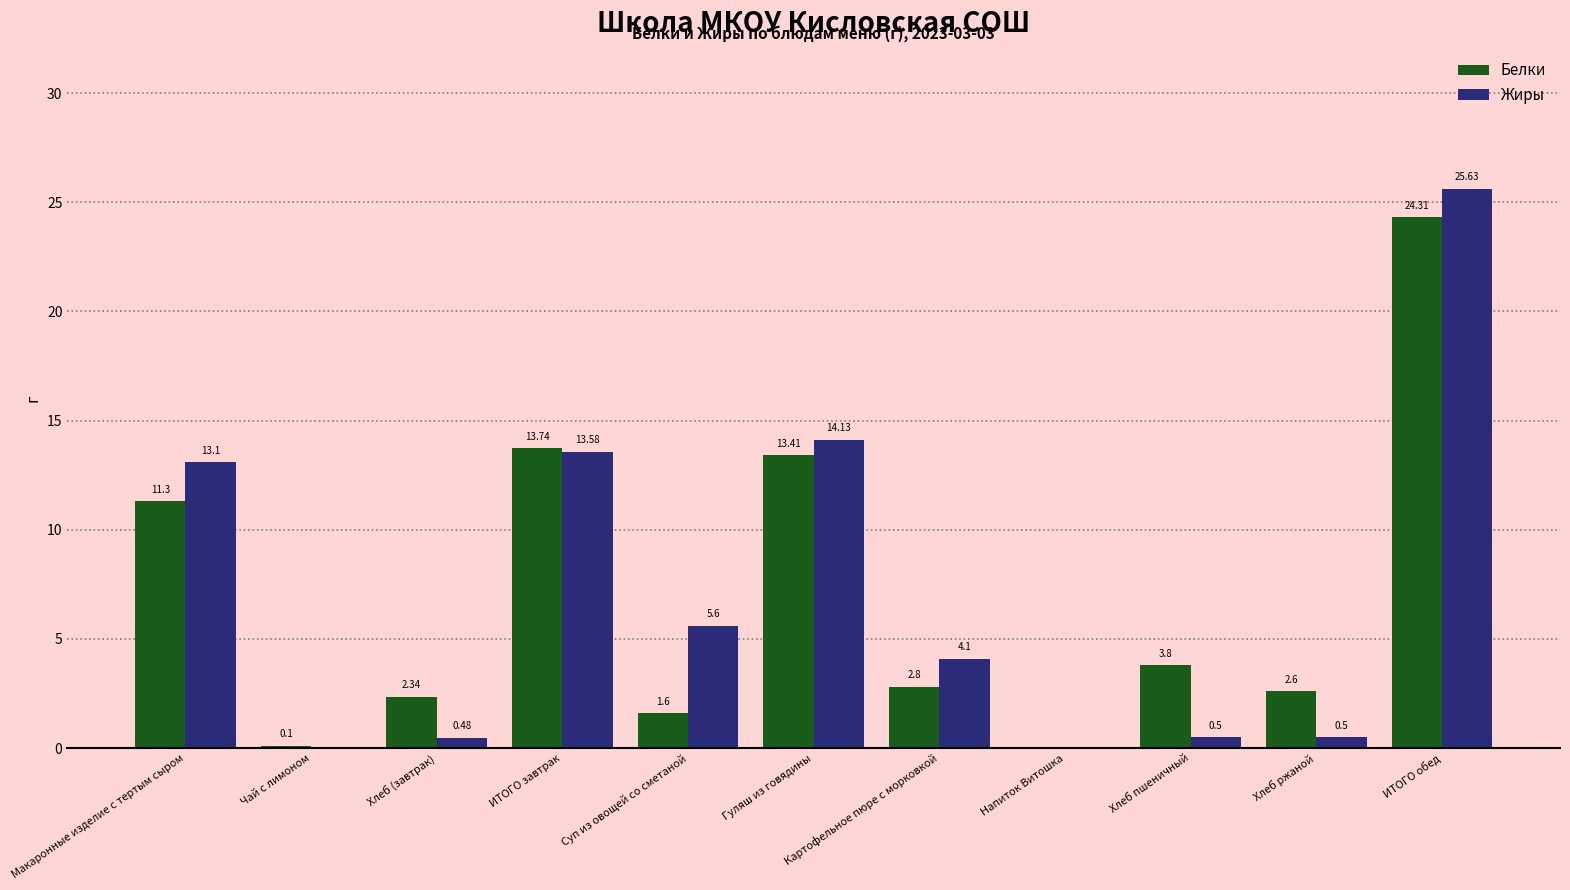

Is the value of Жиры at Напиток Витошка greater than the value of Белки at ИТОГО завтрак?

No